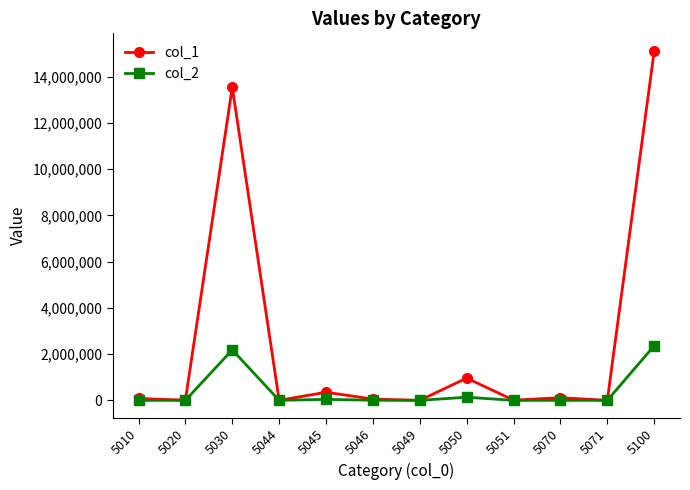

True or false: col_1 has more than 2 points higher than both neighbors.

True